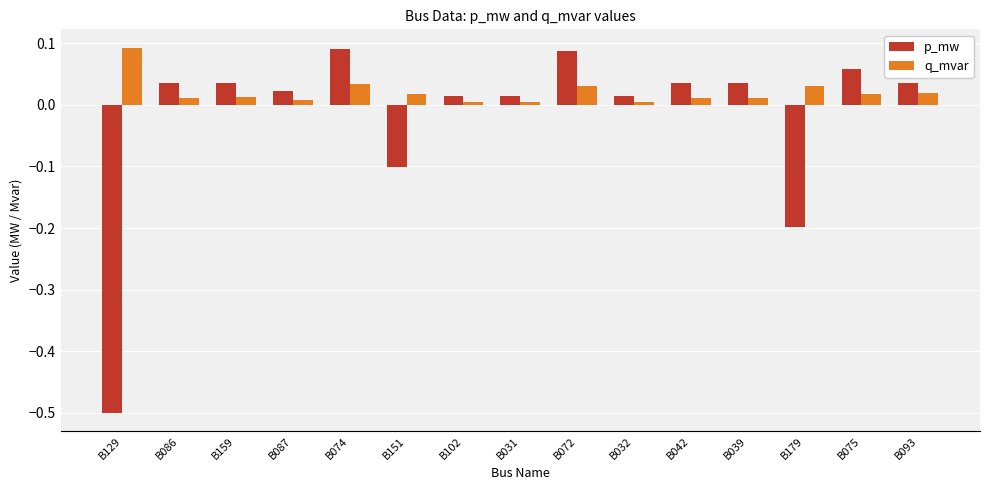

Is the value of p_mw at B075 greater than the value of q_mvar at B179?

Yes